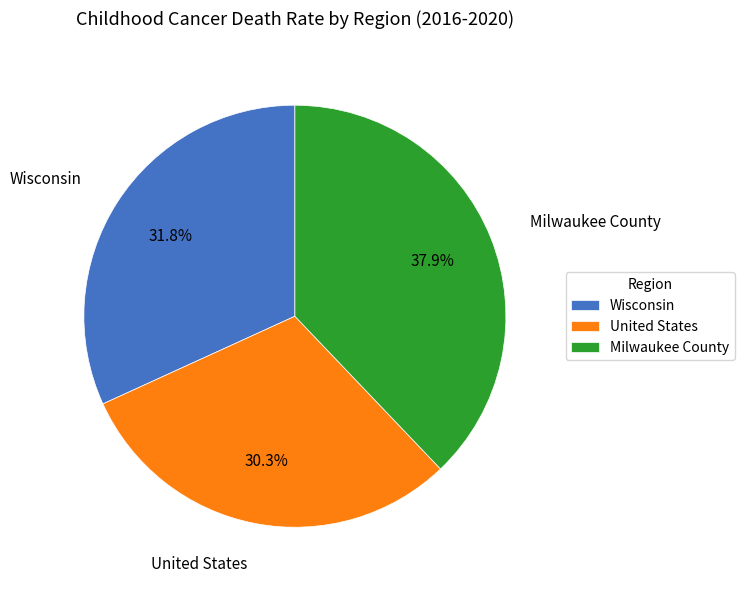

What is the smallest slice in the pie chart?

United States